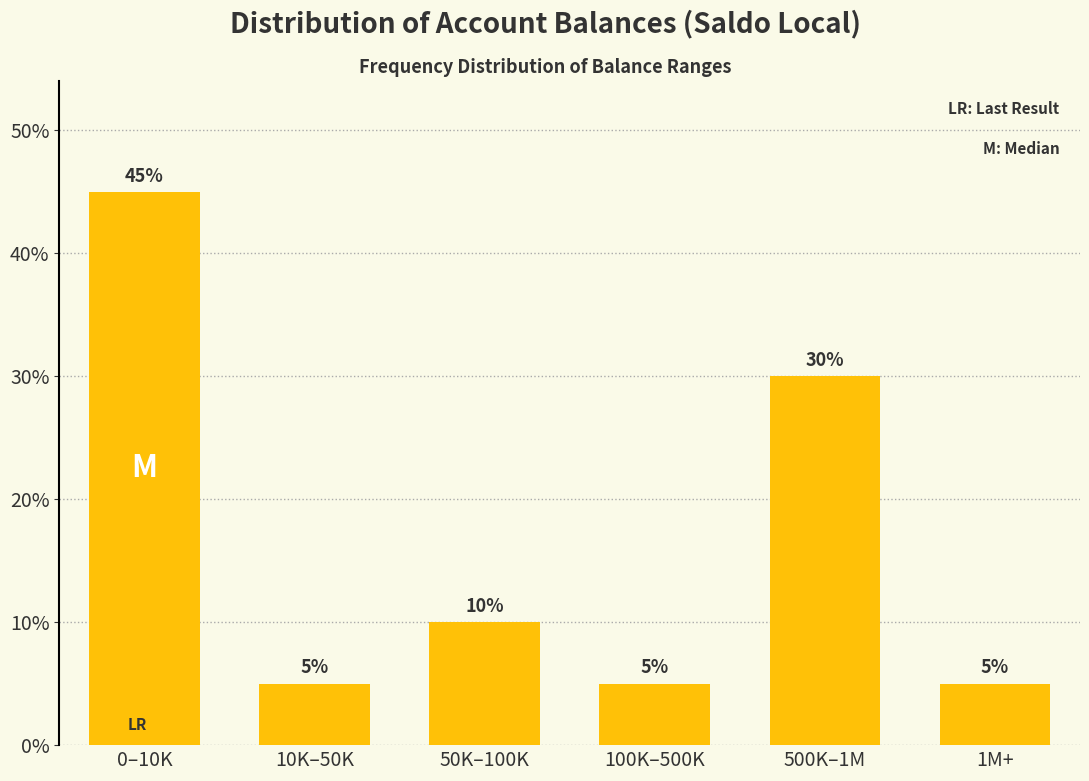

Reading right to left, transcribe all the data shown in this chart.

5	30	5	10	5	45